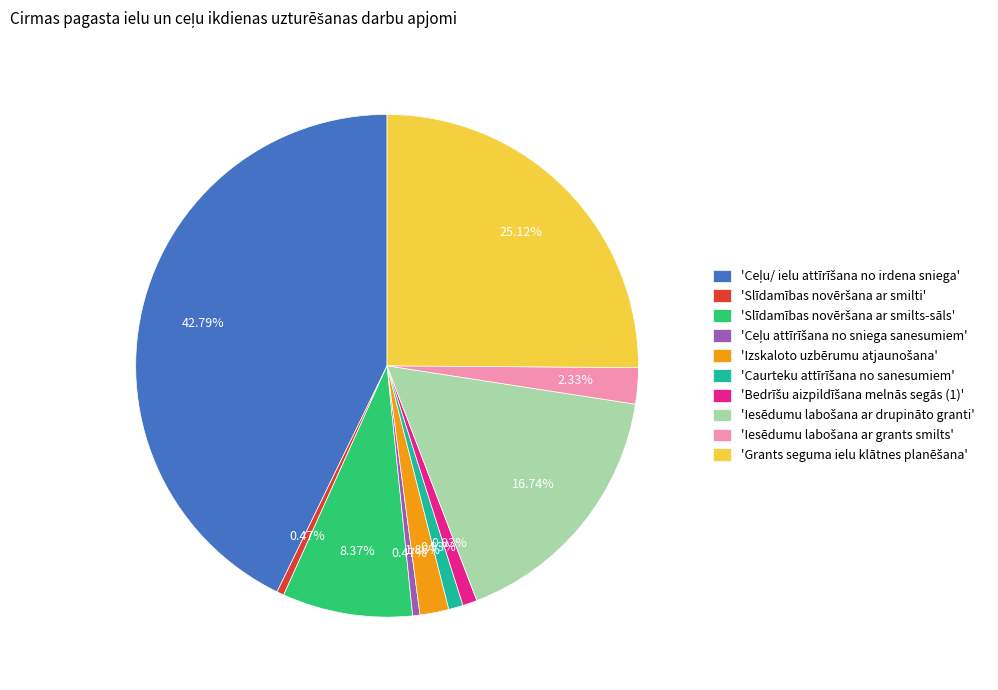

How many segments does this pie chart have?

10